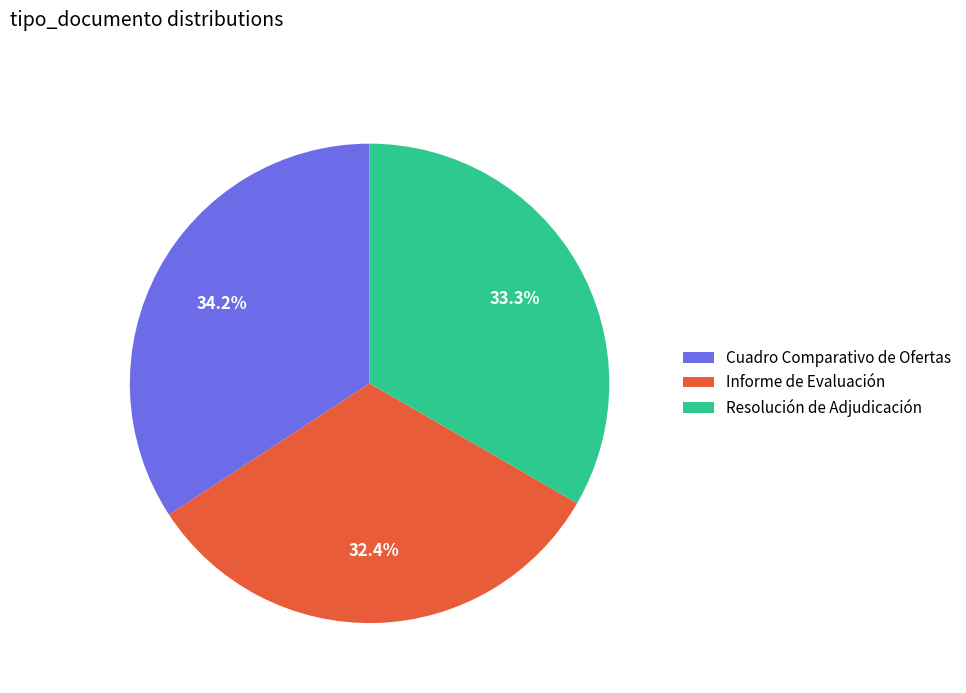

To the nearest percent, what is the difference between the largest and smallest slice percentages?

2%